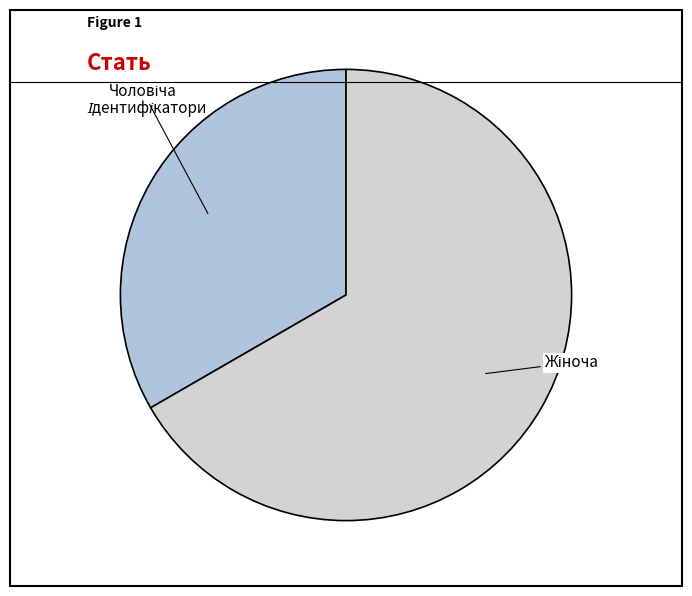

Is there a majority slice in this chart?

Yes